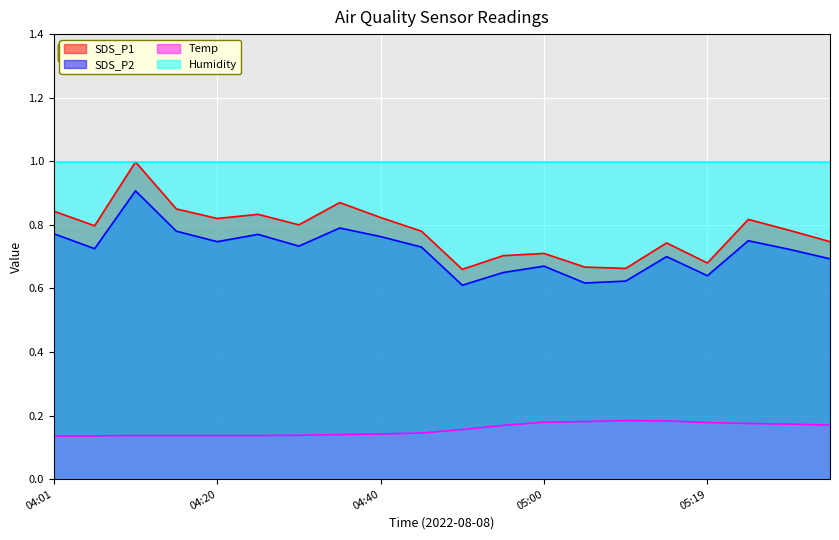

What is the maximum value for SDS_P2?

0.9